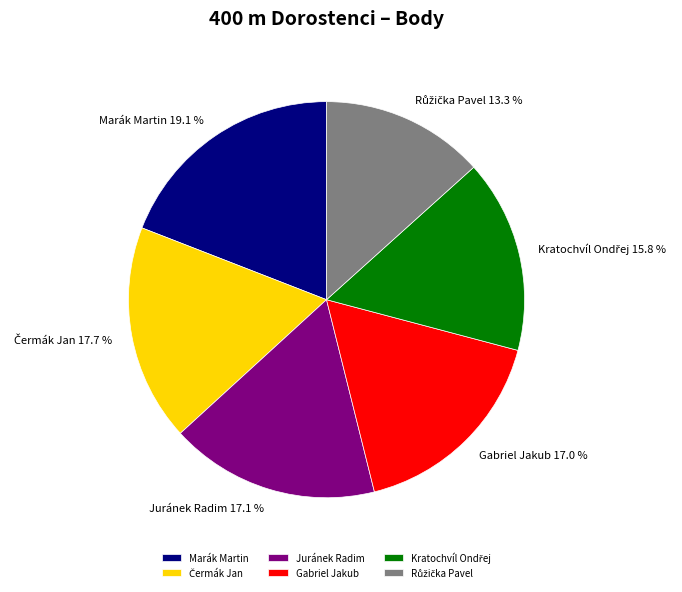

Is there any slice that represents more than half of the pie?

No